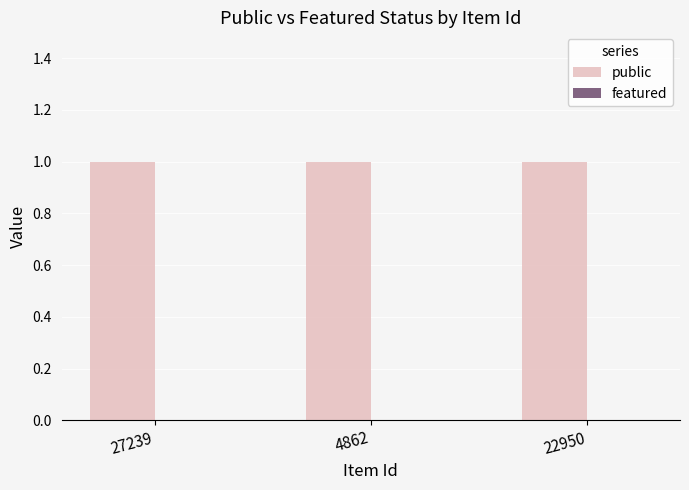

Reading left to right, extract all data points from this chart.

public: 27239=1	4862=1	22950=1
featured: 27239=0	4862=0	22950=0